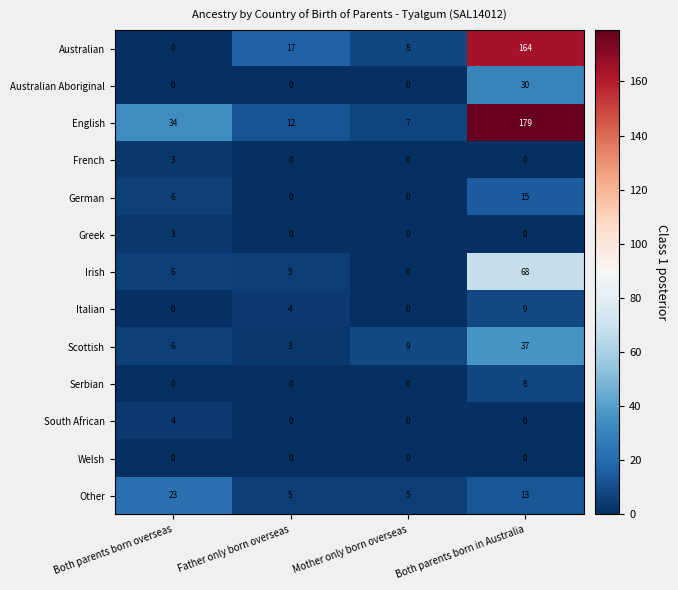

At which category is the sum across all series the highest?

Both parents born in Australia